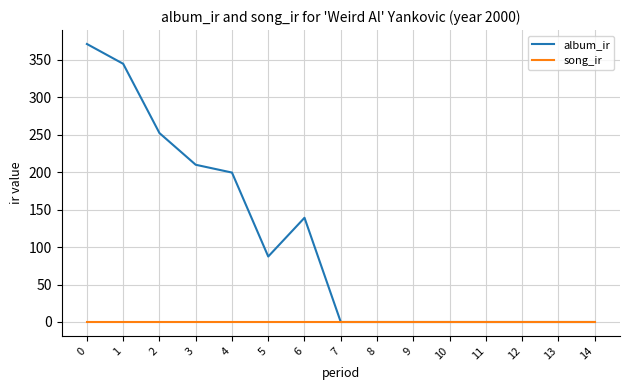

What is the difference between the maximum and minimum values in the album_ir series?

371.1